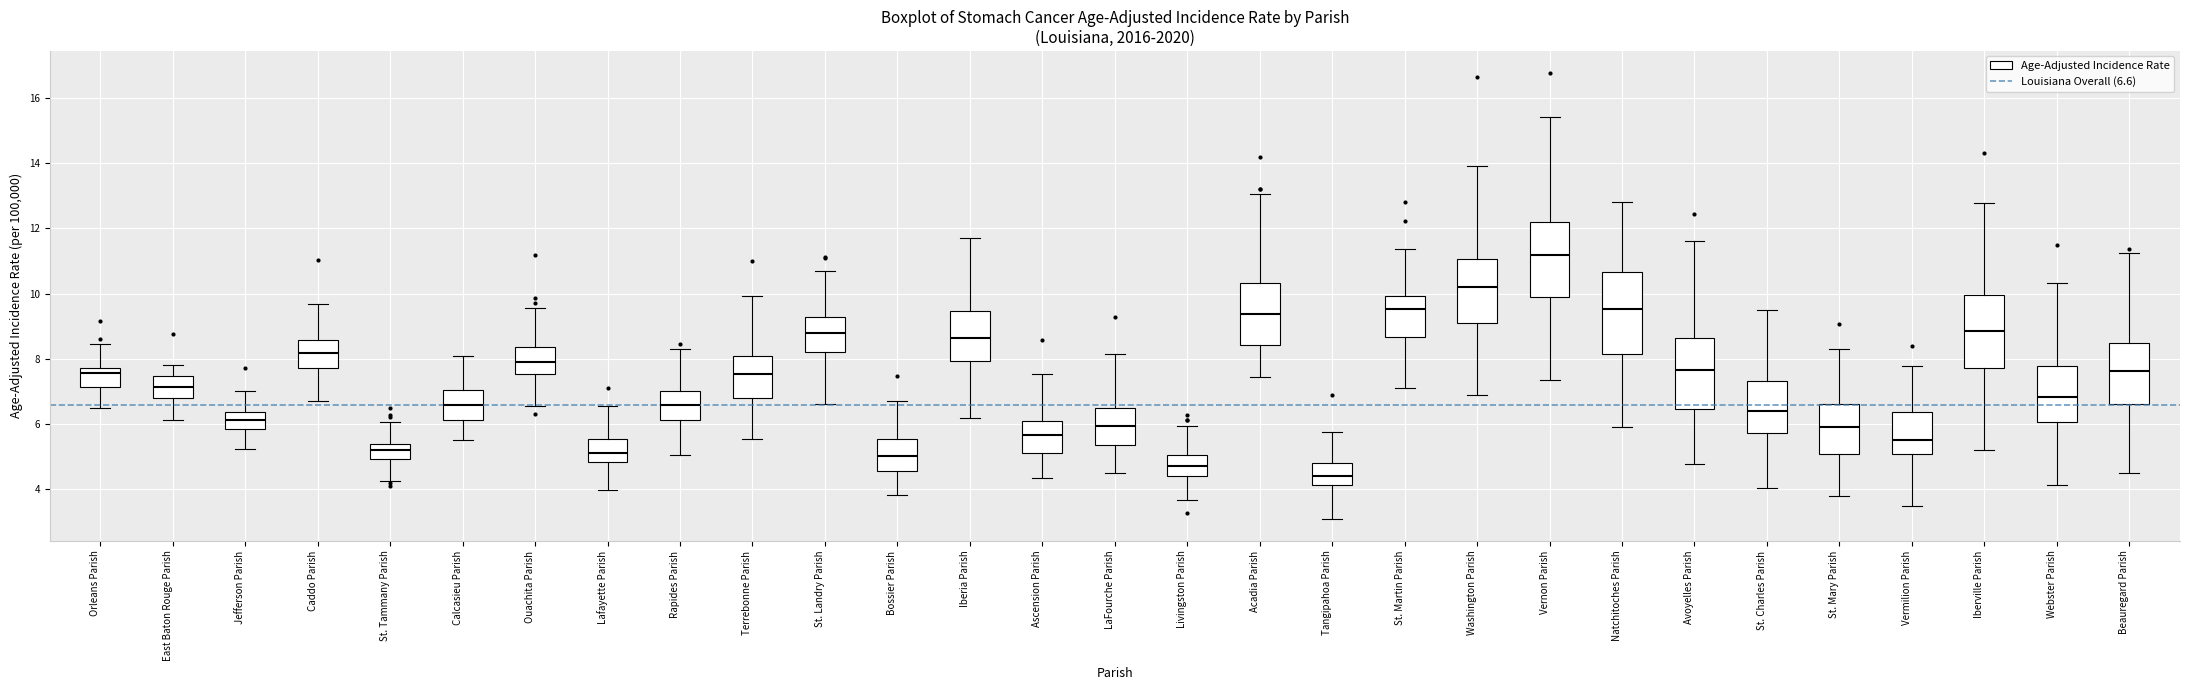

Which box's median line is the highest?

Vernon Parish